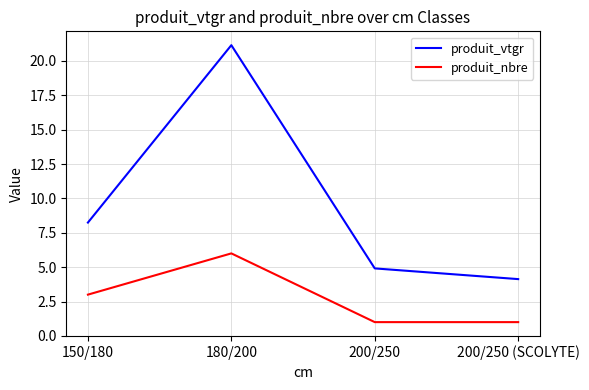

True or false: produit_vtgr has more than 2 interior local peaks.

False